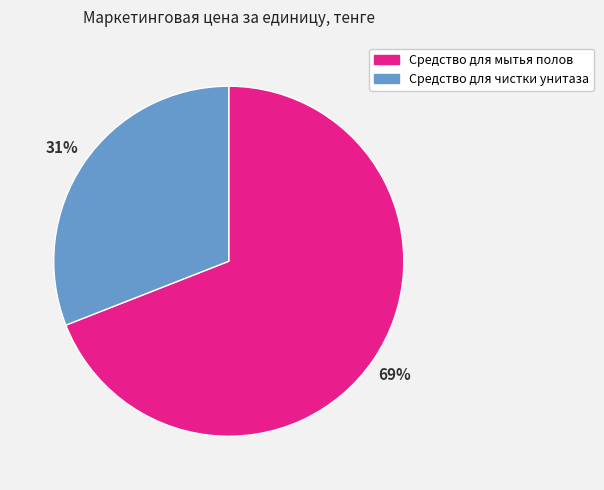

Is there any slice that represents more than half of the pie?

Yes